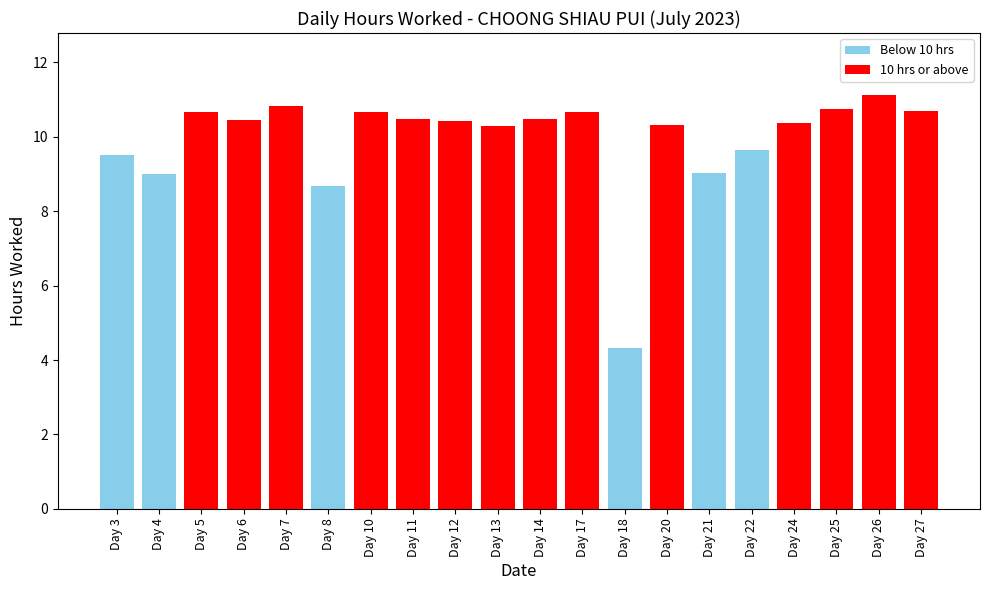

What is the average value?

9.9